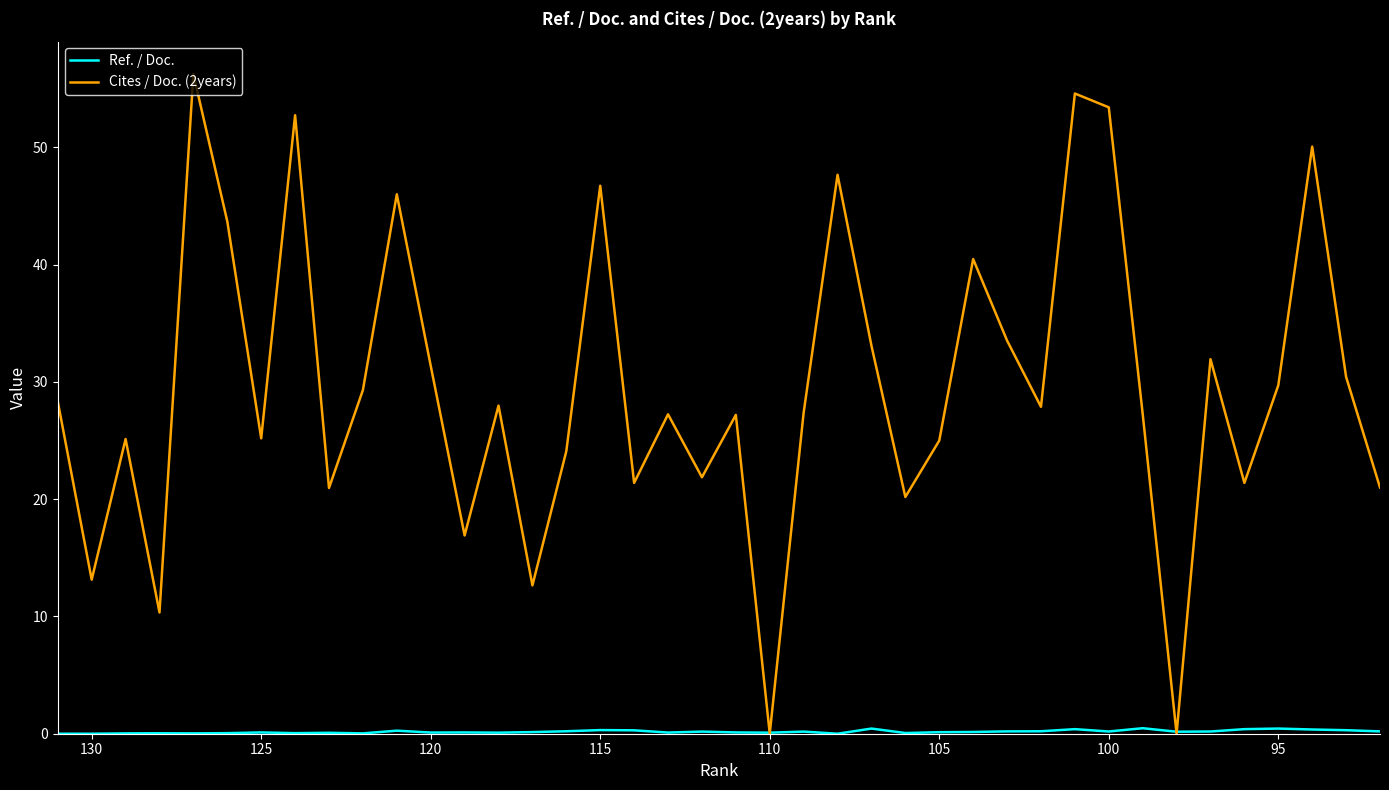

Is this an area chart (filled region under the line)?

No